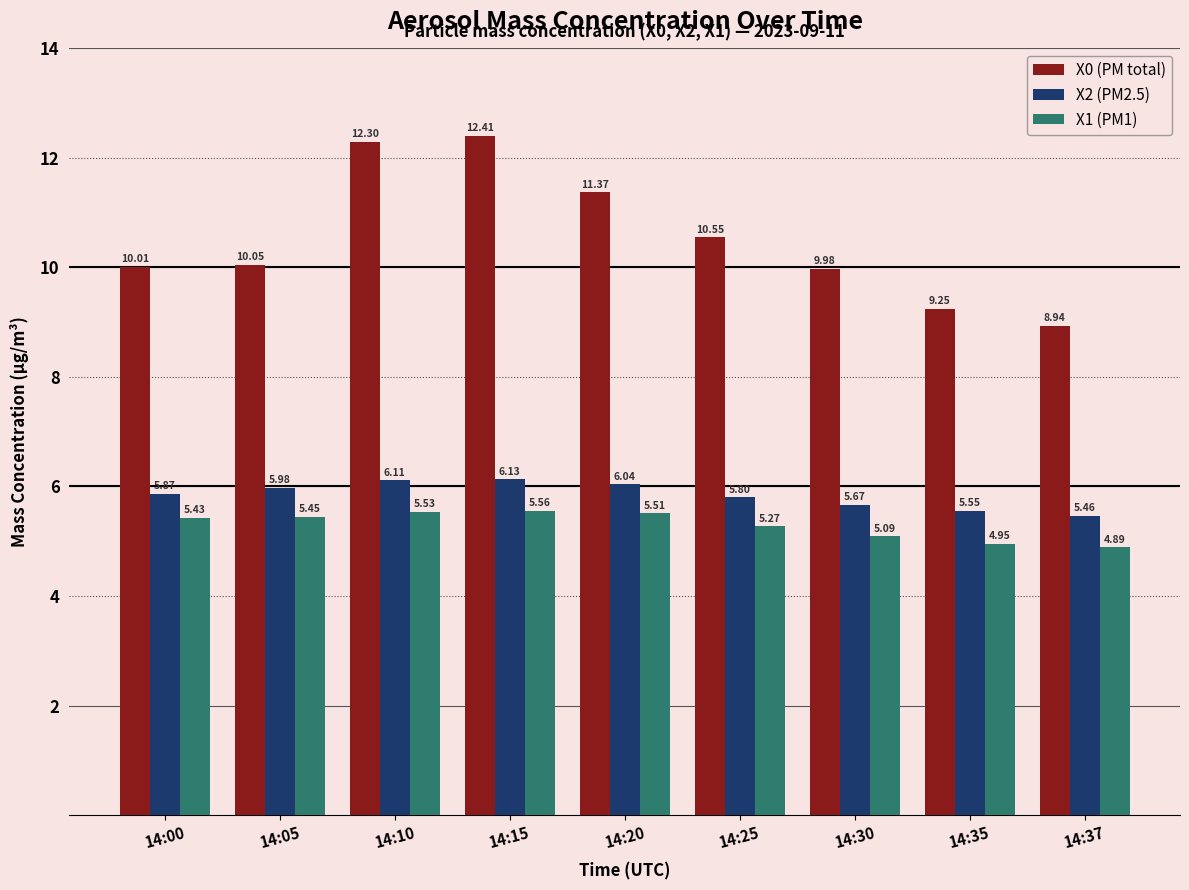

At which label does X0 (PM total) reach its minimum?

14:37